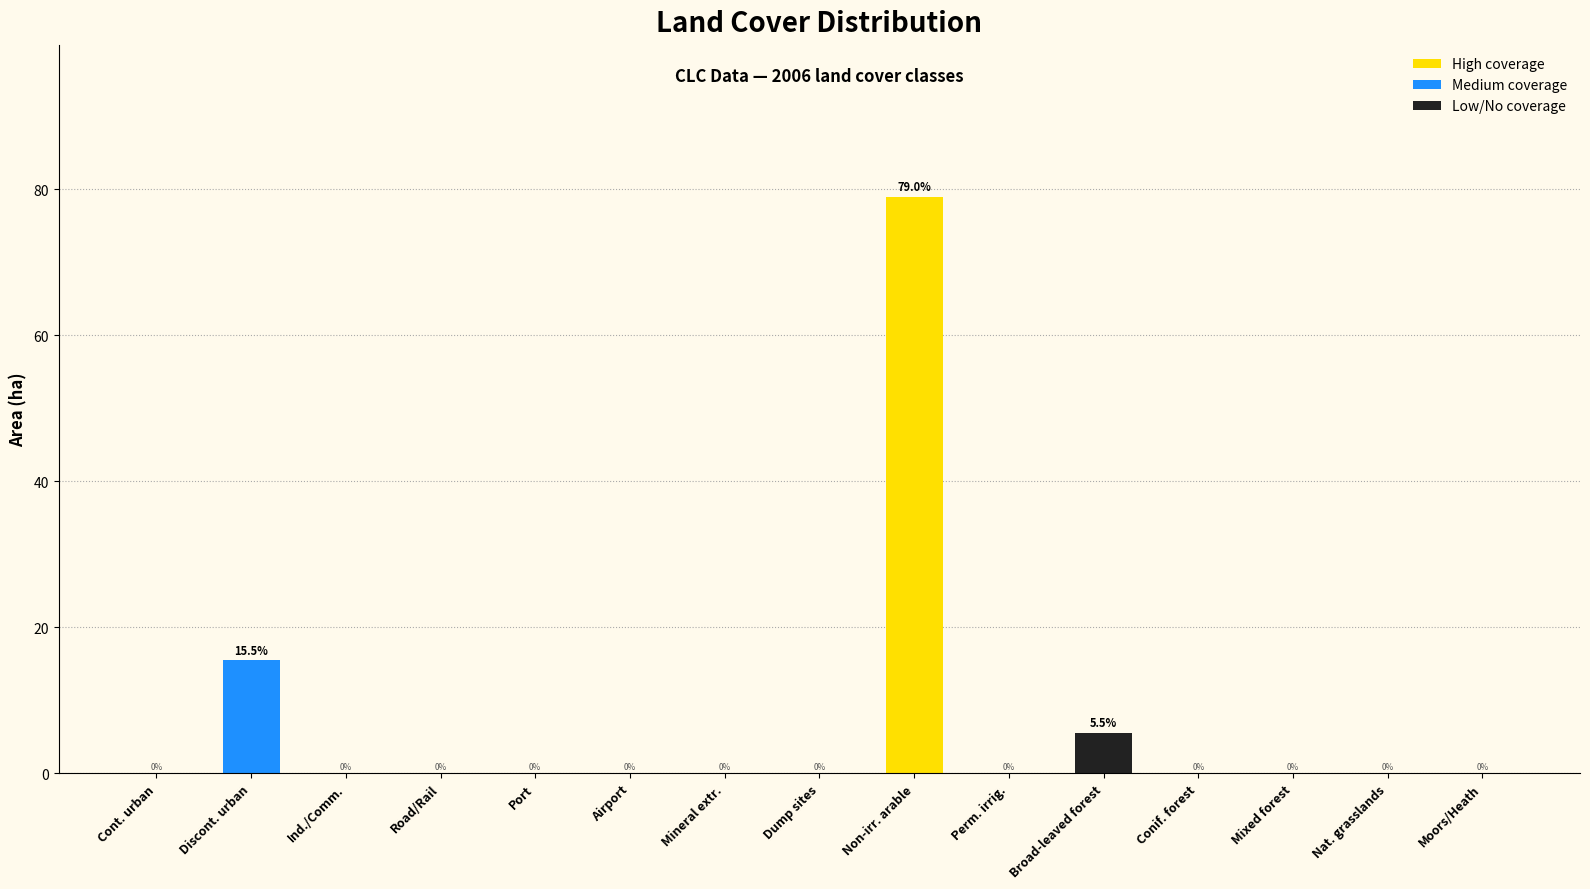

What is the greatest value displayed?

79.0